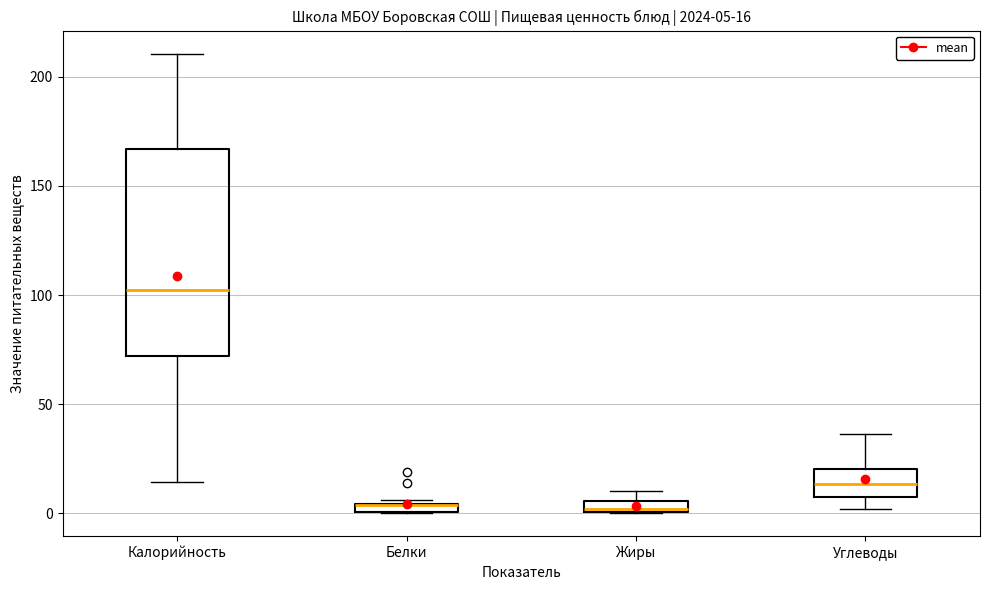

Comparing the boxes themselves (not the whiskers), which one is the tallest?

Калорийность